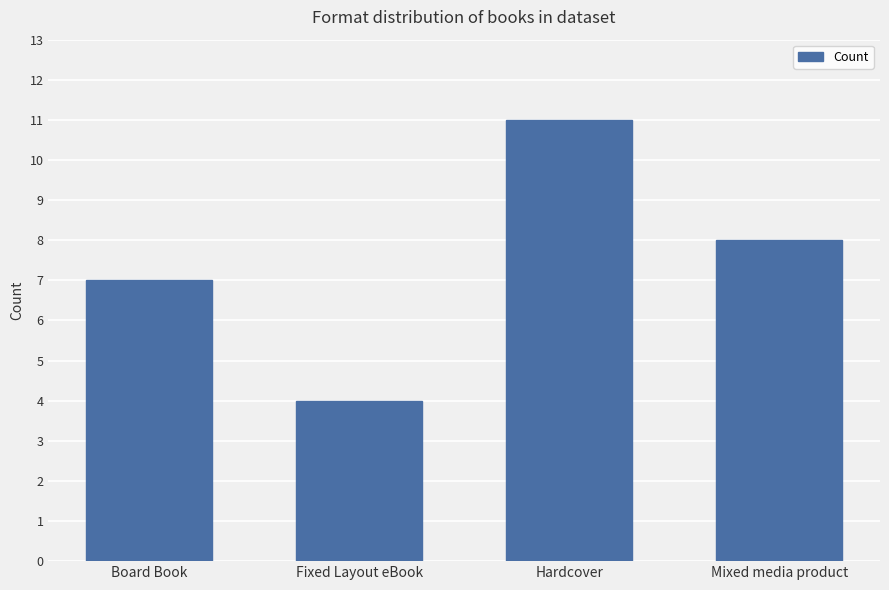

Reading left to right, transcribe all the data shown in this chart.

7	4	11	8